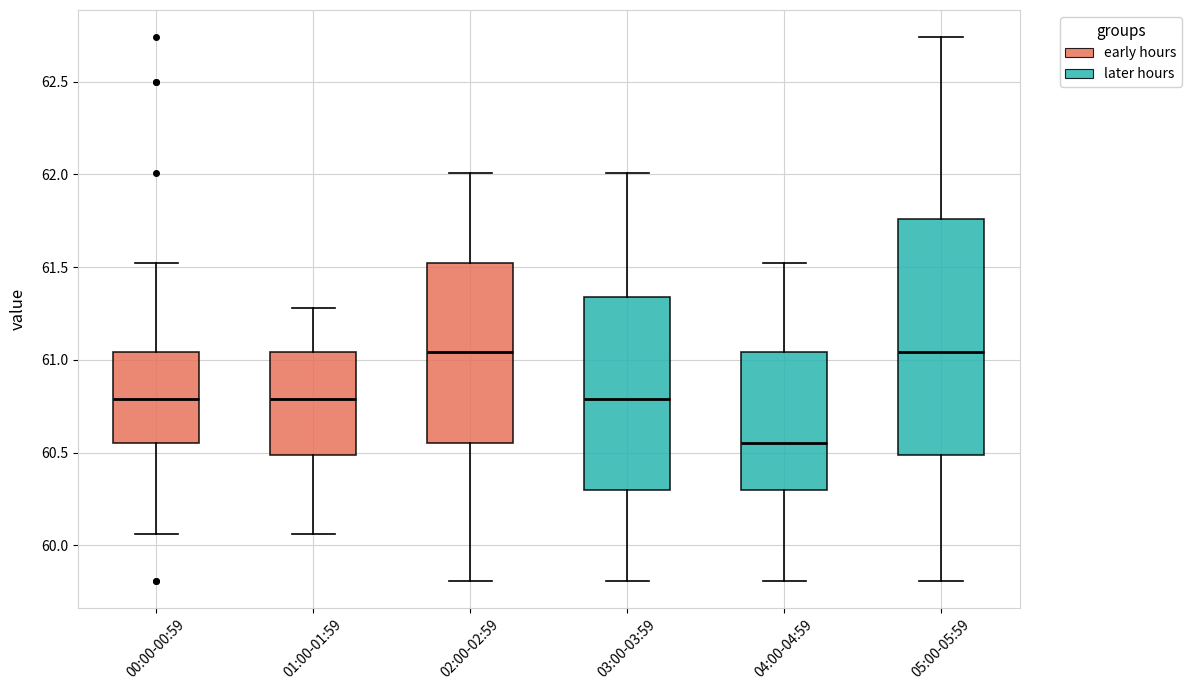

Reading left to right, transcribe this box plot: for each box, give where its median line is, the range the box spans, and where its two whiskers end, as read against the y-axis. The values are not printed on the chart, so give them approximately, as read against the axis.

00:00-00:59: median 60.80, box 60.55 to 61.05, whiskers 60.05 to 61.50
01:00-01:59: median 60.80, box 60.50 to 61.05, whiskers 60.05 to 61.30
02:00-02:59: median 61.05, box 60.55 to 61.50, whiskers 59.80 to 62.00
03:00-03:59: median 60.80, box 60.30 to 61.35, whiskers 59.80 to 62.00
04:00-04:59: median 60.55, box 60.30 to 61.05, whiskers 59.80 to 61.50
05:00-05:59: median 61.05, box 60.50 to 61.75, whiskers 59.80 to 62.75